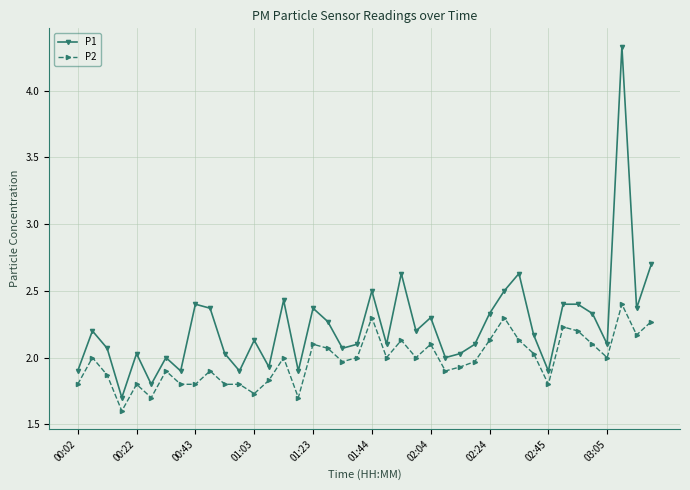

Which series has the largest total across all categories?

P1